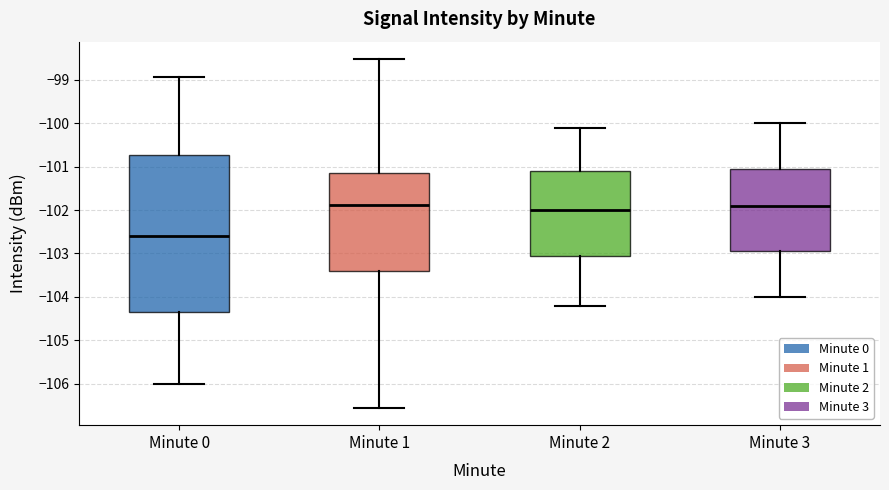

Reading left to right, read every box against the y-axis: the position of its median line, the range the box covers, and the ends of its whiskers. The values are not printed on the chart, so give them approximately, as read against the axis.

Minute 0: median -102.6, box -104.3 to -100.7, whiskers -106.0 to -98.9
Minute 1: median -101.9, box -103.4 to -101.1, whiskers -106.6 to -98.5
Minute 2: median -102.0, box -103.0 to -101.1, whiskers -104.2 to -100.1
Minute 3: median -101.9, box -102.9 to -101.0, whiskers -104.0 to -100.0